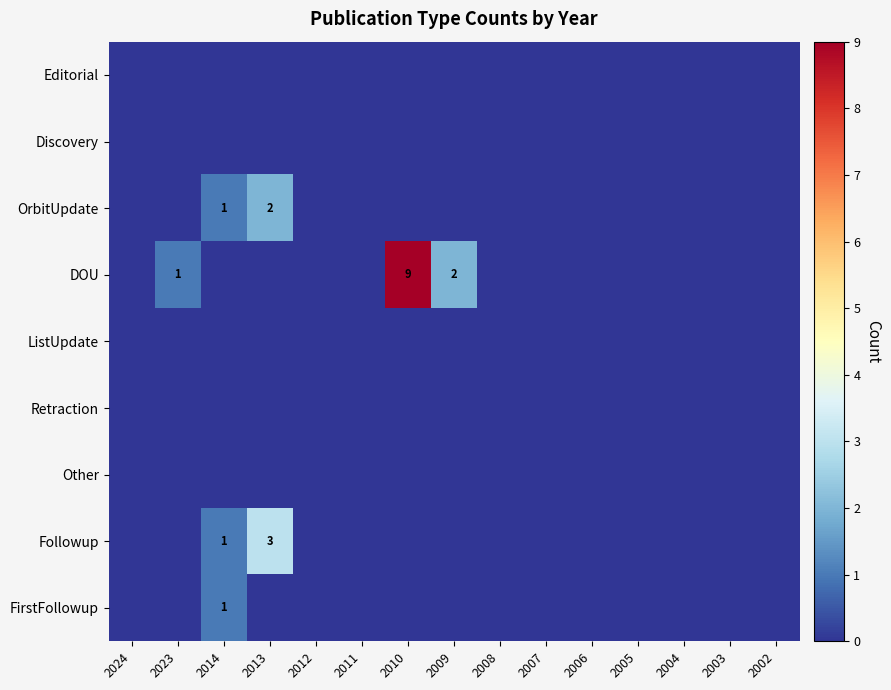

At which category does the chart reach its peak across all series?

2010